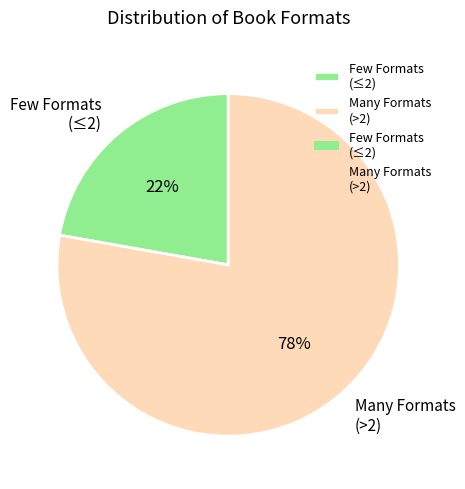

Which has a higher value, Many Formats (>2) or Few Formats (≤2)?

Many Formats (>2)